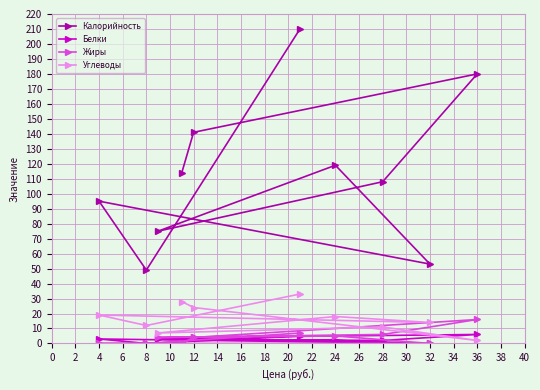

Is this an area chart (filled region under the line)?

No